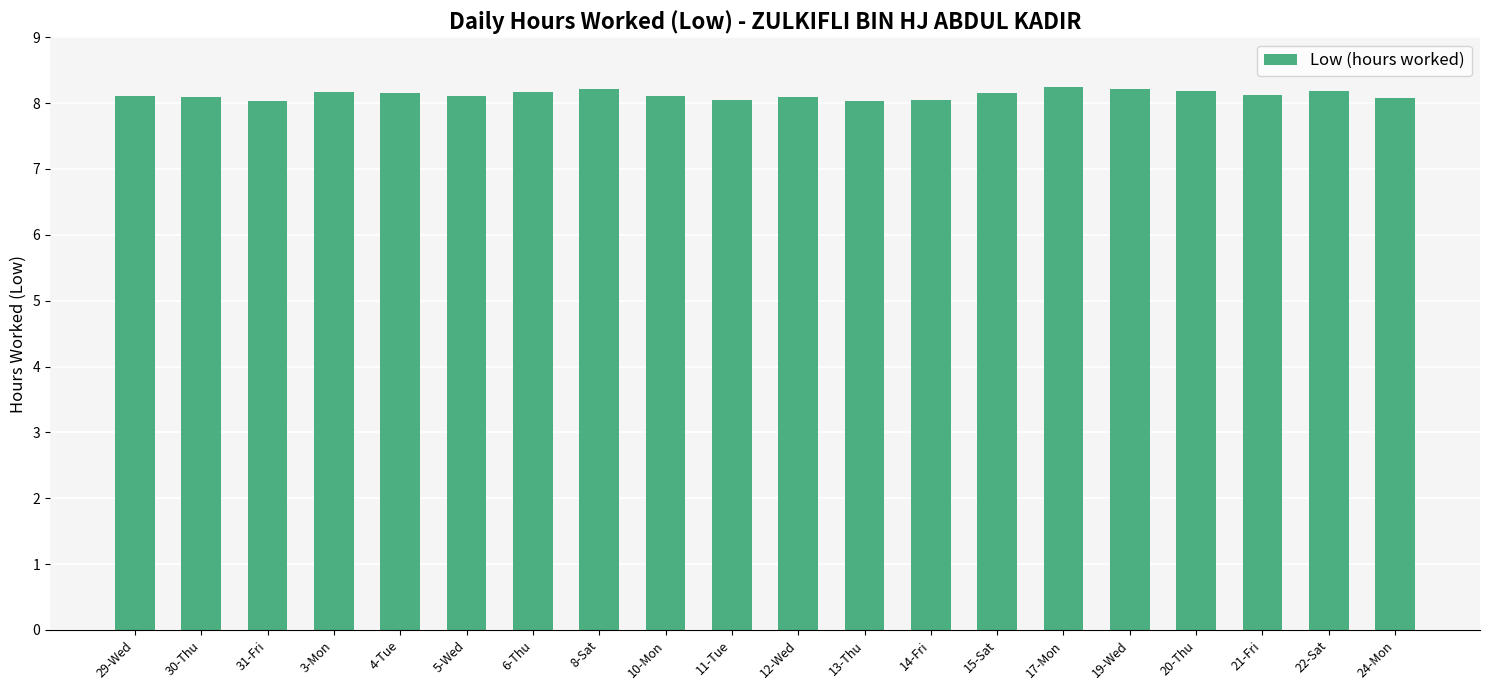

The chart shows a value of 3.4 at 14-Fri. True or false?

False